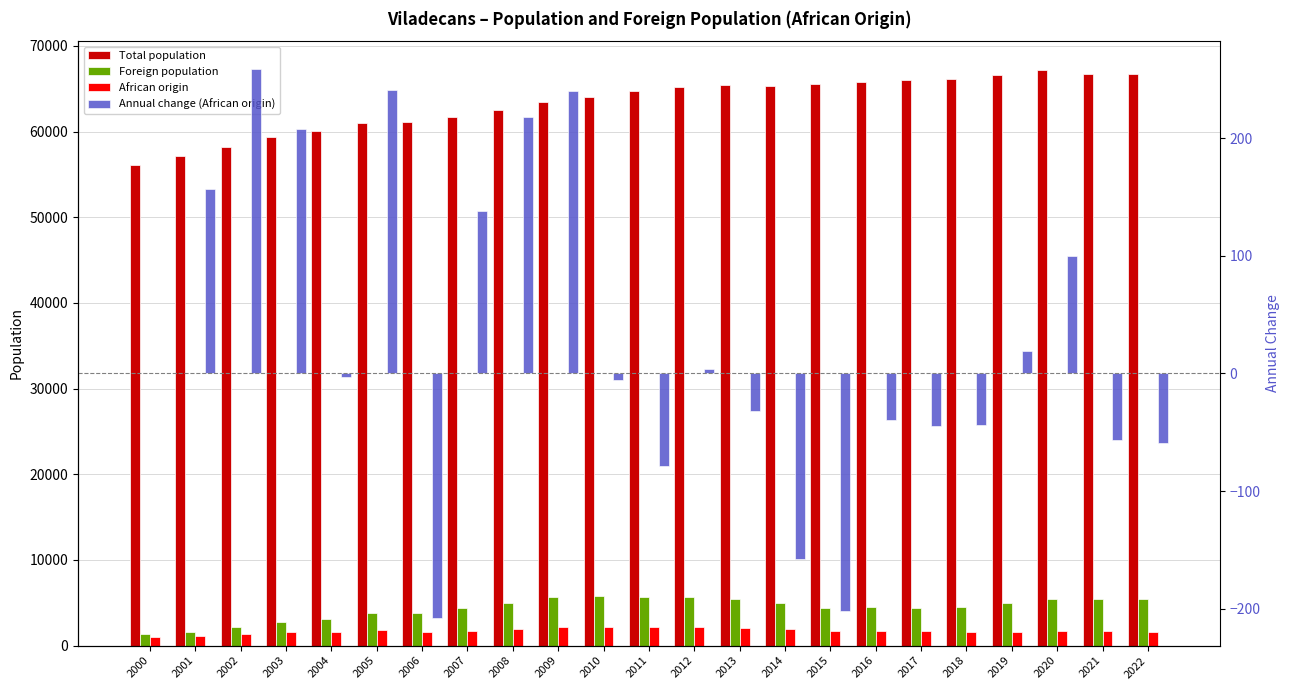

What is the value of the Total population bar at the 5th from the left?

60033